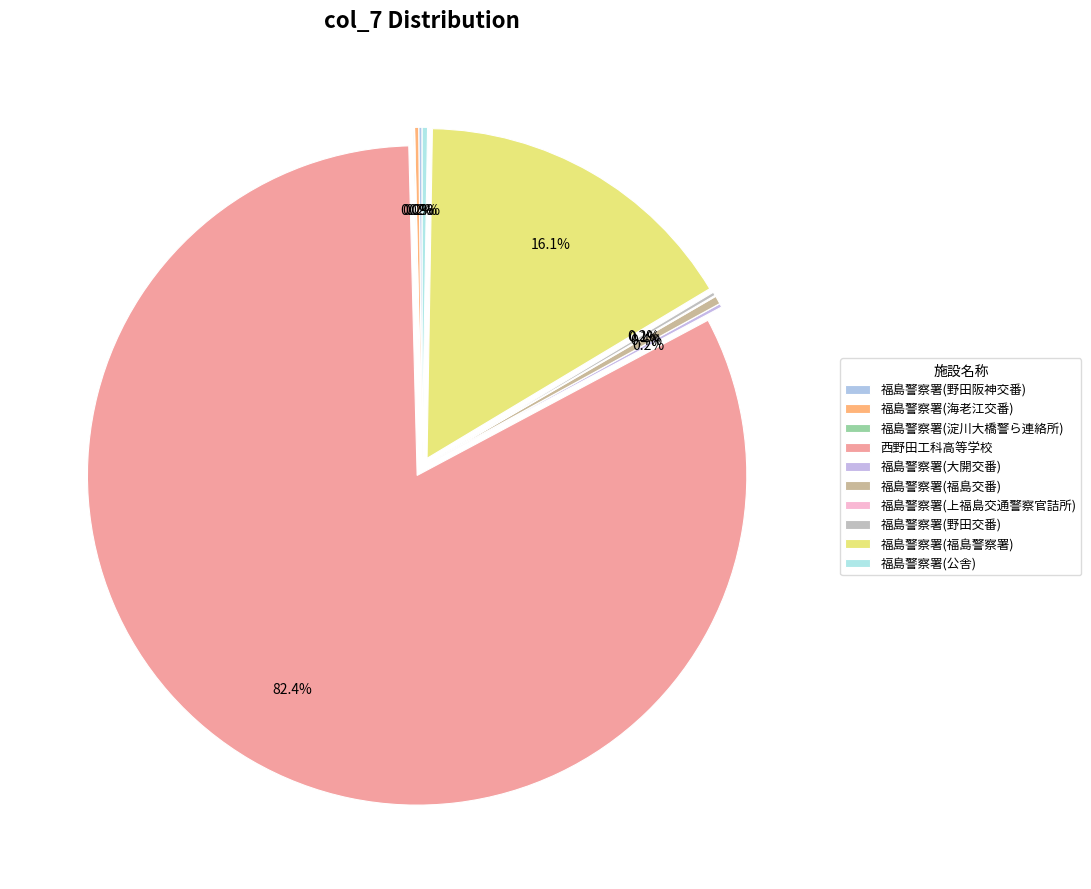

Rank the categories by value from highest to lowest.

西野田工科高等学校, 福島警察署(福島警察署), 福島警察署(福島交番), 福島警察署(公舎), 福島警察署(海老江交番), 福島警察署(大開交番), 福島警察署(野田交番), 福島警察署(野田阪神交番), 福島警察署(上福島交通警察官詰所), 福島警察署(淀川大橋警ら連絡所)